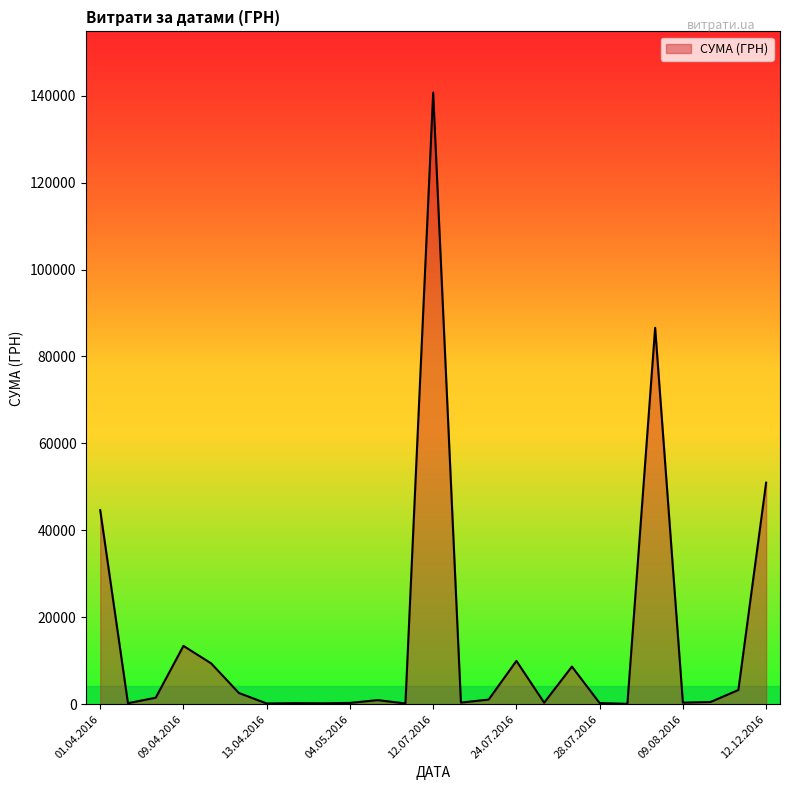

What is the maximum value shown in the chart?

140706.2